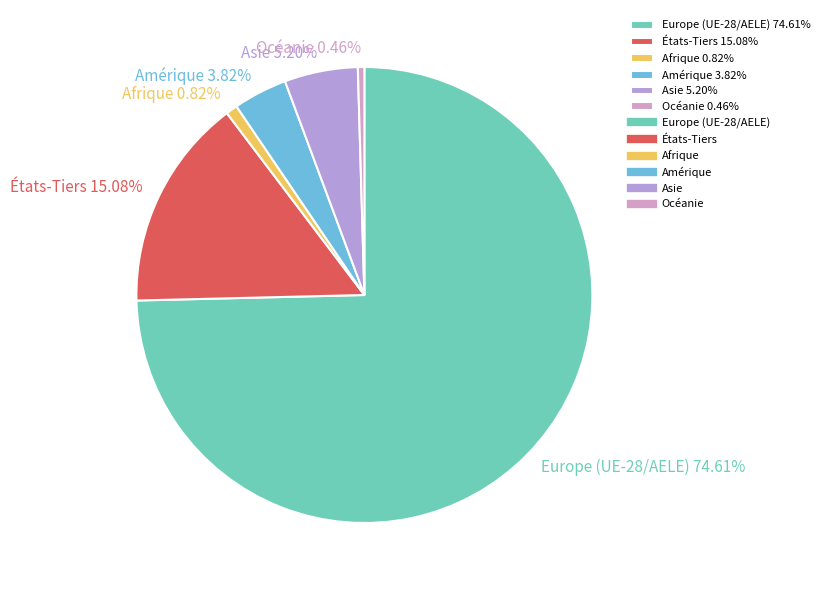

Does États-Tiers 15.08% account for over 50% of the chart?

No